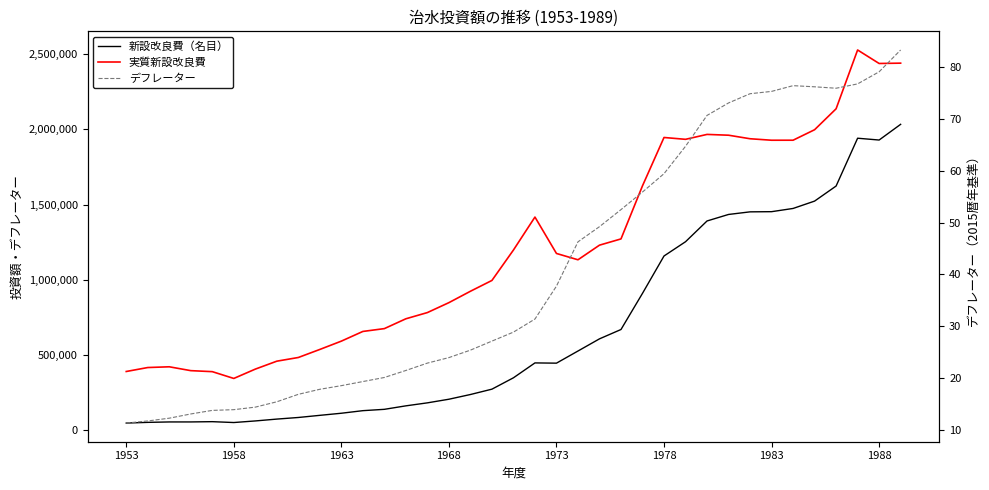

List the series in order of their peak value, lowest first.

デフレーター, 新設改良費（名目）, 実質新設改良費